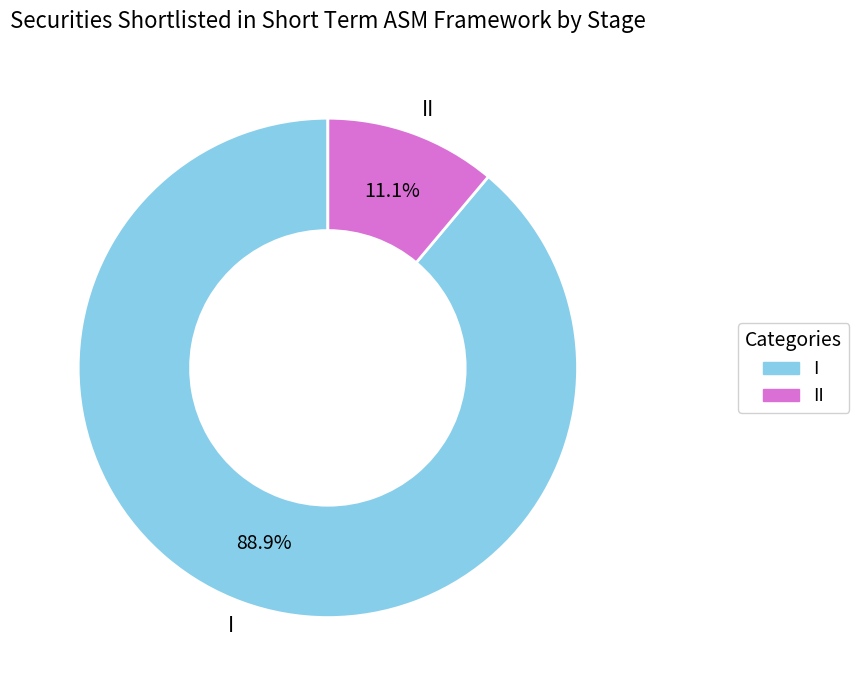

Between II and I, which is larger?

I